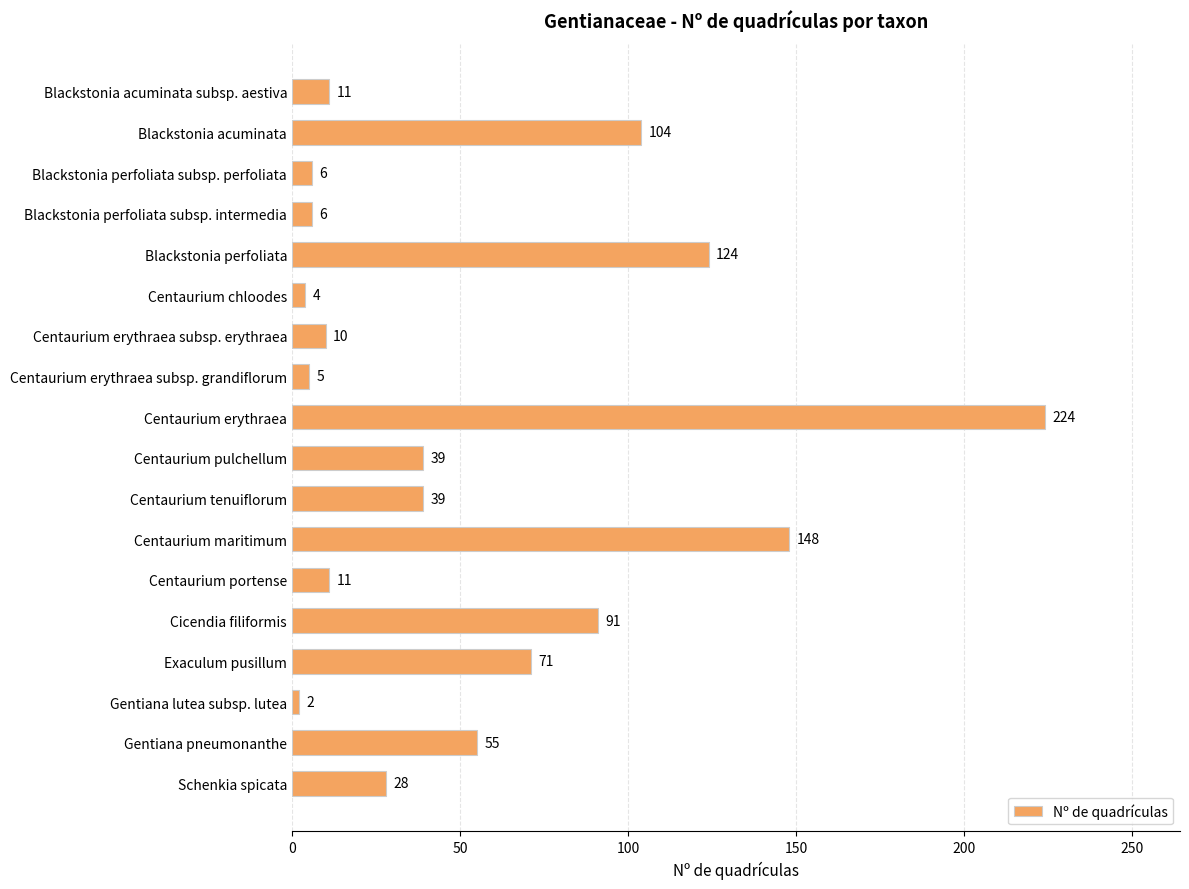

Reading bottom to top, what are all the values shown in this chart?

Schenkia spicata=28	Gentiana pneumonanthe=55	Gentiana lutea subsp. lutea=2	Exaculum pusillum=71	Cicendia filiformis=91	Centaurium portense=11	Centaurium maritimum=148	Centaurium tenuiflorum=39	Centaurium pulchellum=39	Centaurium erythraea=224	Centaurium erythraea subsp. grandiflorum=5	Centaurium erythraea subsp. erythraea=10	Centaurium chloodes=4	Blackstonia perfoliata=124	Blackstonia perfoliata subsp. intermedia=6	Blackstonia perfoliata subsp. perfoliata=6	Blackstonia acuminata=104	Blackstonia acuminata subsp. aestiva=11